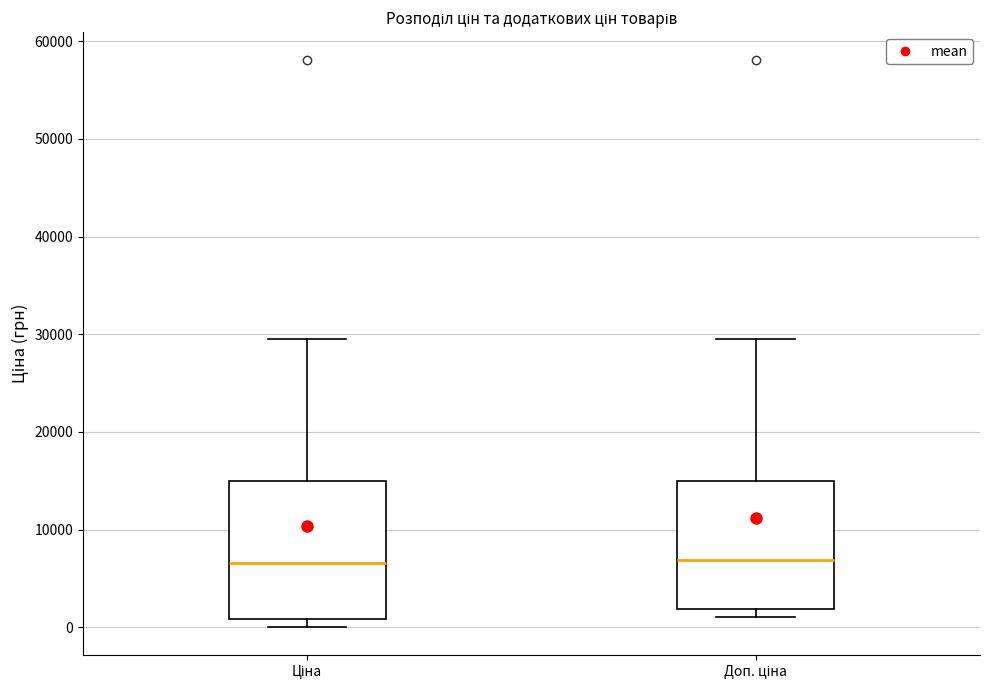

Reading left to right, transcribe this box plot: for each box, give where its median line is, the range the box spans, and where its two whiskers end, as read against the y-axis. The values are not printed on the chart, so give them approximately, as read against the axis.

Ціна: median 7000, box 1000 to 15000, whiskers 0 to 30000
Доп. ціна: median 7000, box 2000 to 15000, whiskers 1000 to 30000